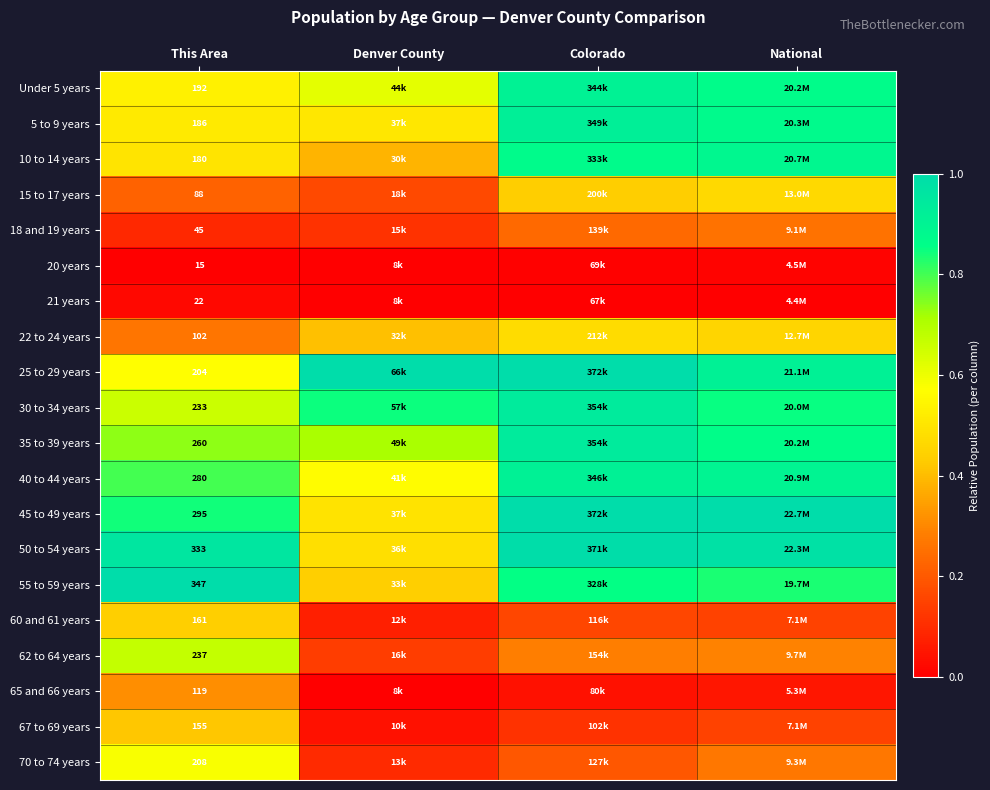

Is it true that 20 years equals -0.0 at Denver County?

False